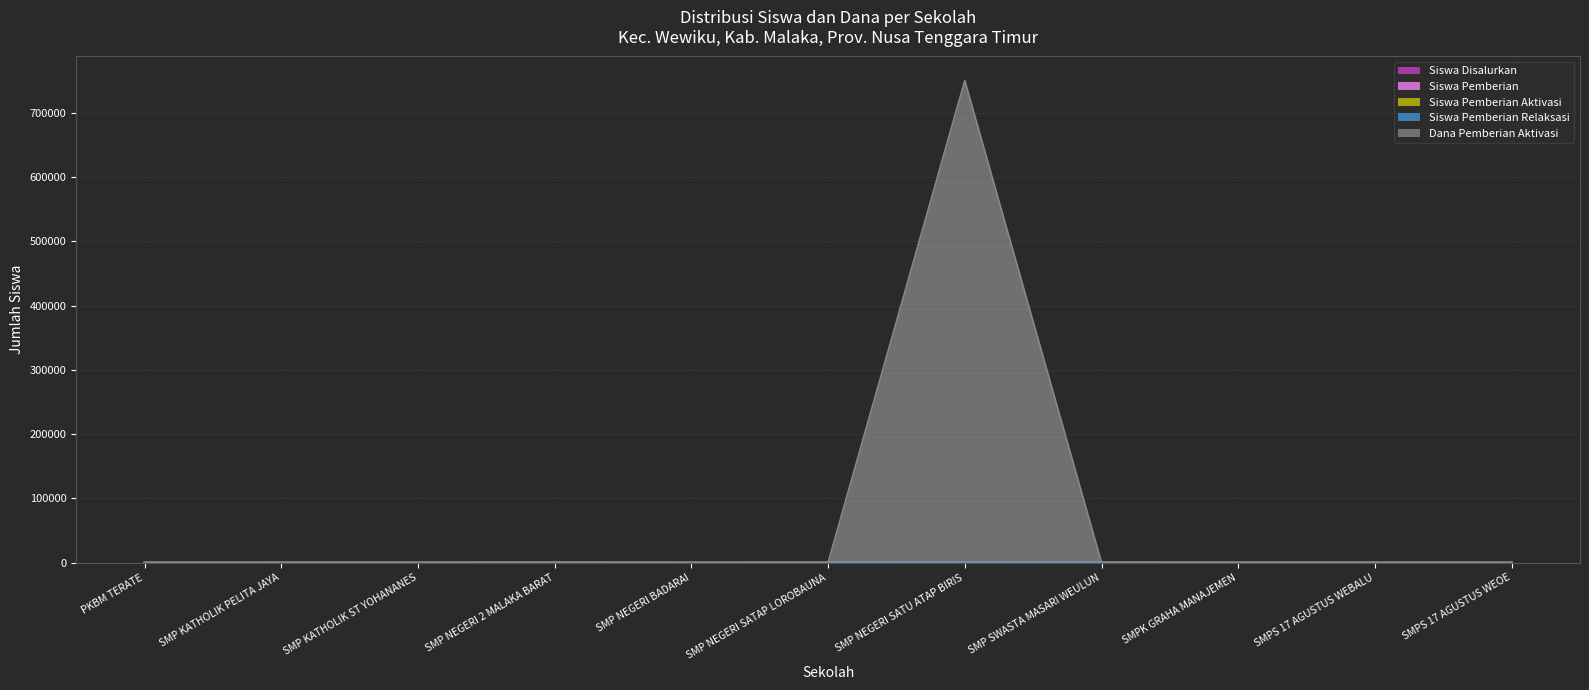

Where is the first local maximum for Siswa Pemberian?

SMP NEGERI 2 MALAKA BARAT